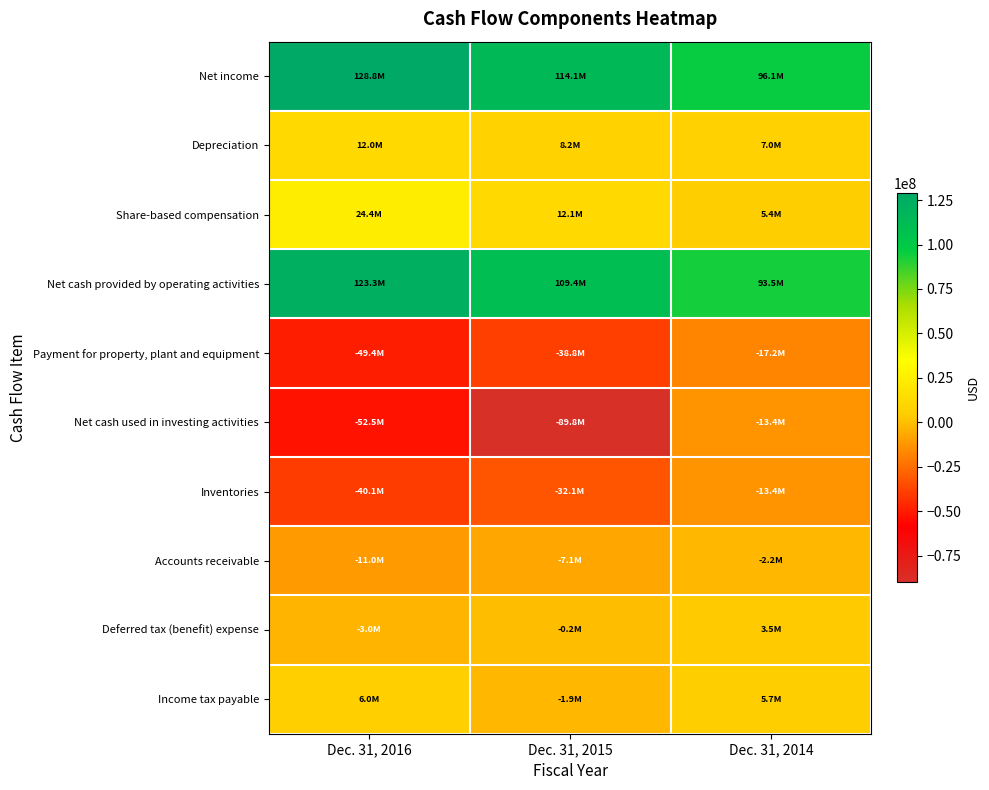

Reading left to right, list all the values displayed in this chart.

Net income: Dec. 31, 2016=128793421	Dec. 31, 2015=114105518	Dec. 31, 2014=96112634
Depreciation: Dec. 31, 2016=11962983	Dec. 31, 2015=8179376	Dec. 31, 2014=6989222
Share-based compensation: Dec. 31, 2016=24405511	Dec. 31, 2015=12114272	Dec. 31, 2014=5396271
Net cash provided by operating activities: Dec. 31, 2016=123258611	Dec. 31, 2015=109392000	Dec. 31, 2014=93514318
Payment for property, plant and equipment: Dec. 31, 2016=-49371318	Dec. 31, 2015=-38790998	Dec. 31, 2014=-17194201
Net cash used in investing activities: Dec. 31, 2016=-52520361	Dec. 31, 2015=-89755807	Dec. 31, 2014=-13407612
Inventories: Dec. 31, 2016=-40077384	Dec. 31, 2015=-32095328	Dec. 31, 2014=-13418971
Accounts receivable: Dec. 31, 2016=-10971773	Dec. 31, 2015=-7146311	Dec. 31, 2014=-2191118
Deferred tax (benefit) expense: Dec. 31, 2016=-3006541	Dec. 31, 2015=-170345	Dec. 31, 2014=3483890
Income tax payable: Dec. 31, 2016=6022145	Dec. 31, 2015=-1926093	Dec. 31, 2014=5683912